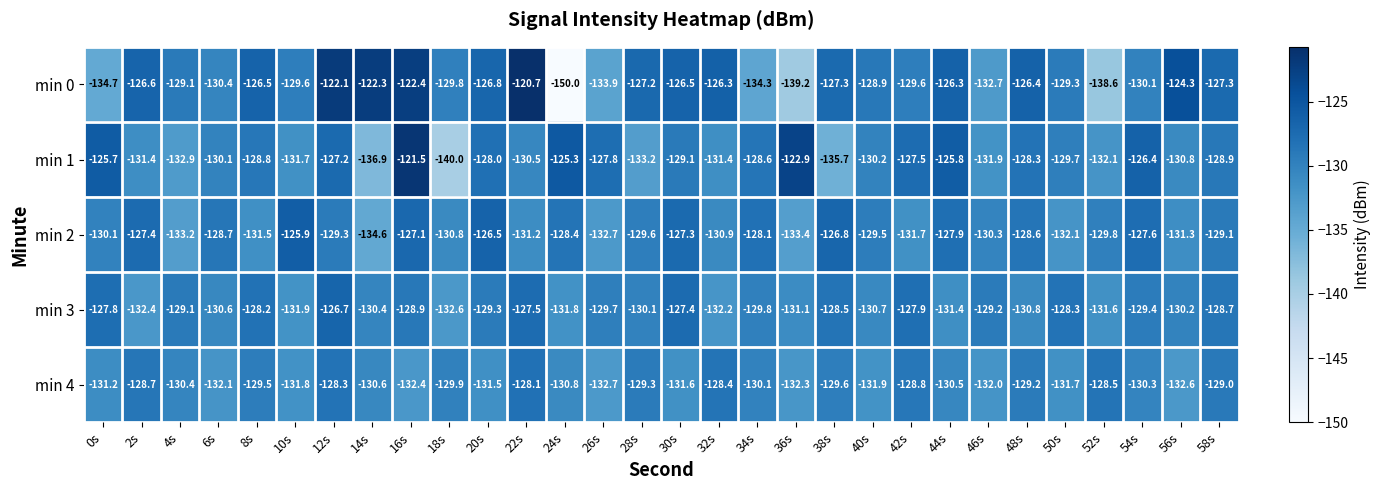

At which category is the sum across all series the highest?

16s